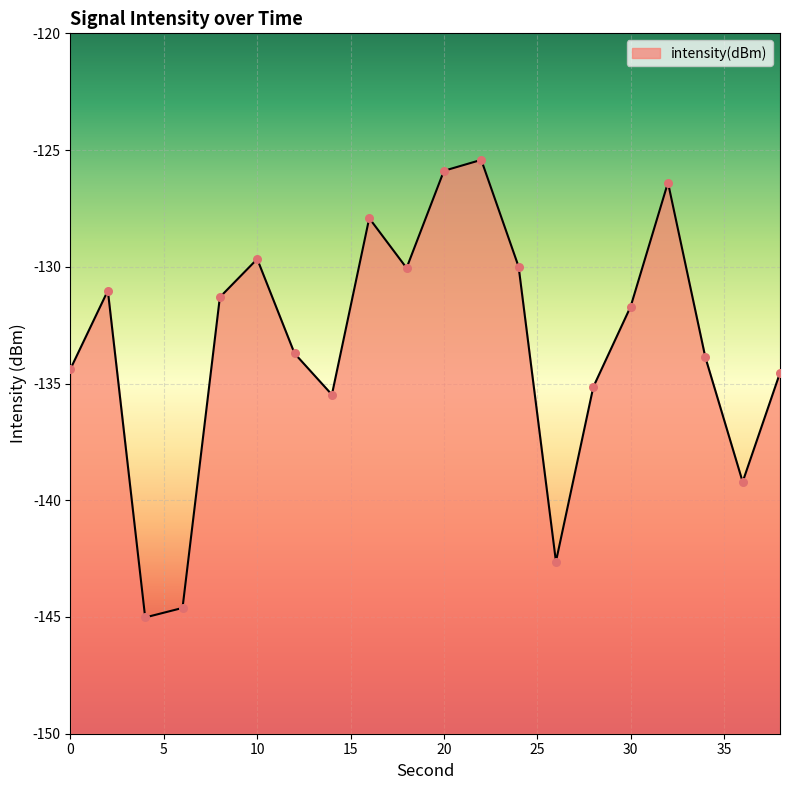

What is the change in value from 2 to 18?

+1.0